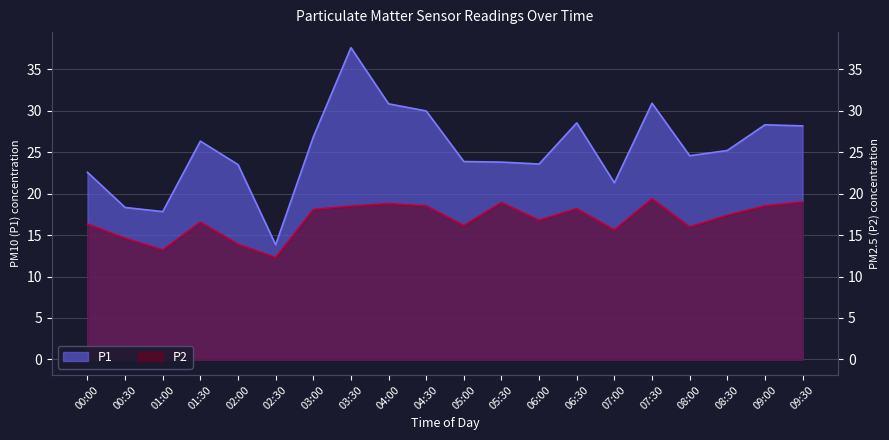

At 03:00, list the series in order from smallest to largest.

P2, P1